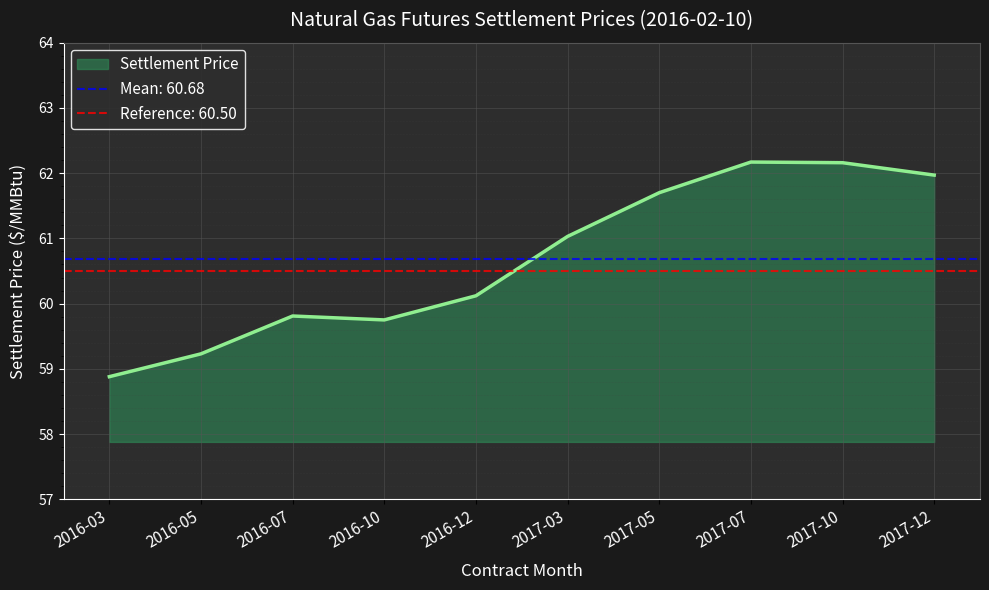

Between 2017-07 and 2016-10, which is larger?

2017-07